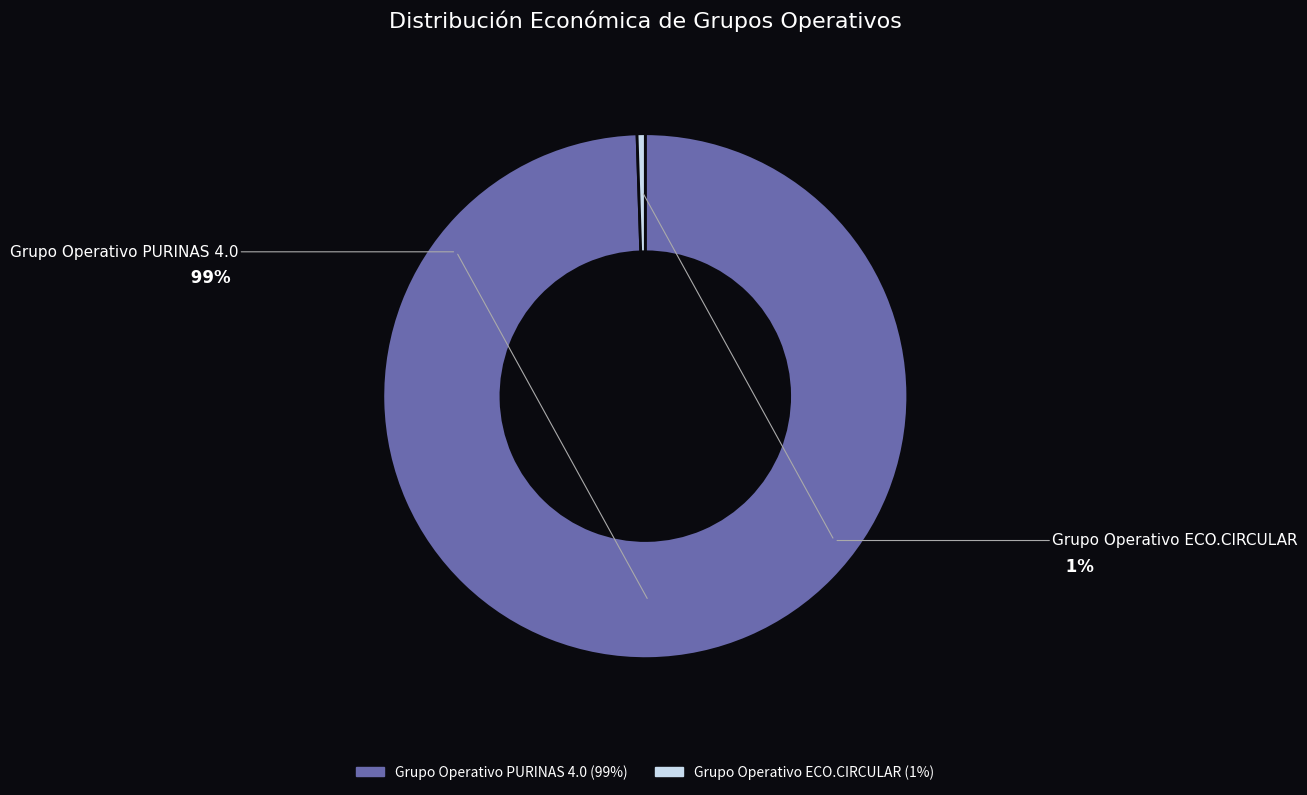

Does Grupo Operativo PURINAS 4.0 represent more than half of the total?

Yes